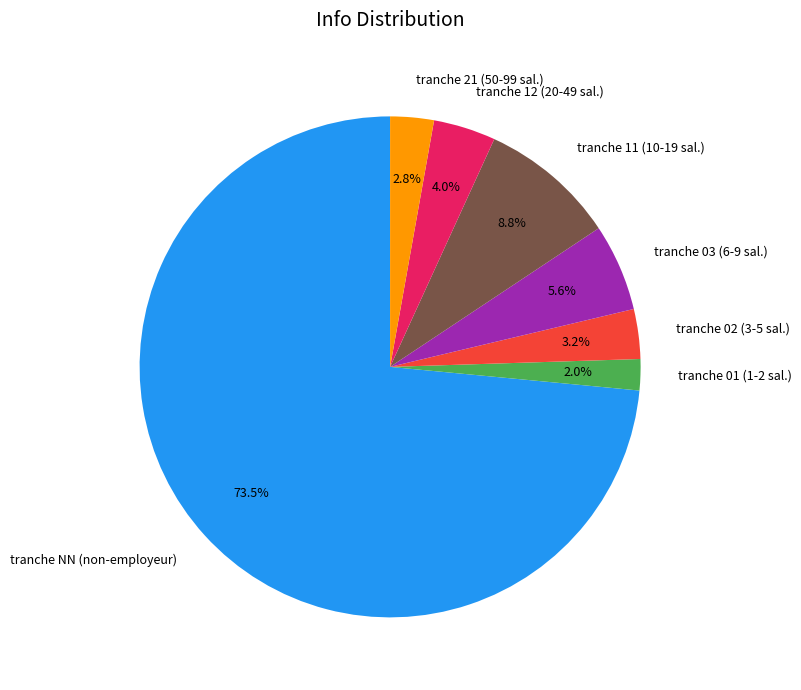

Which has a higher value, tranche 12 (20-49 sal.) or tranche 21 (50-99 sal.)?

tranche 12 (20-49 sal.)